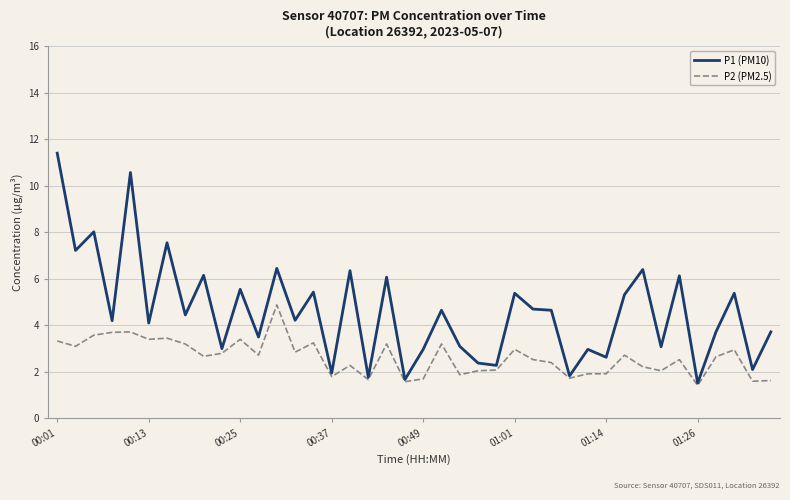

Does the chart have visible grid lines?

Yes